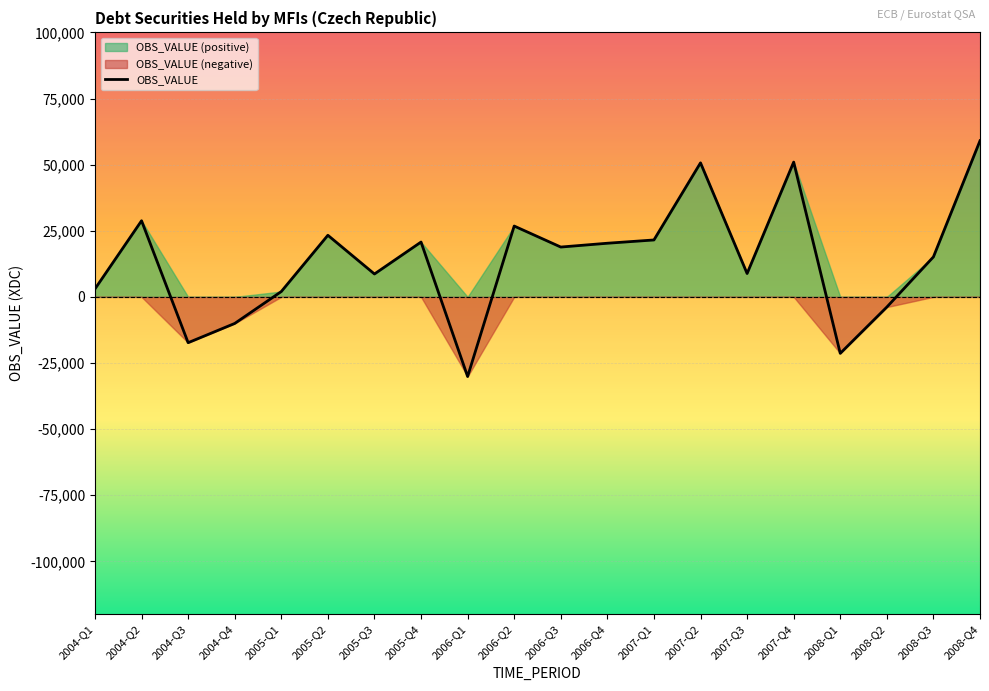

What is the label of the 18th point from the left?

2008-Q2